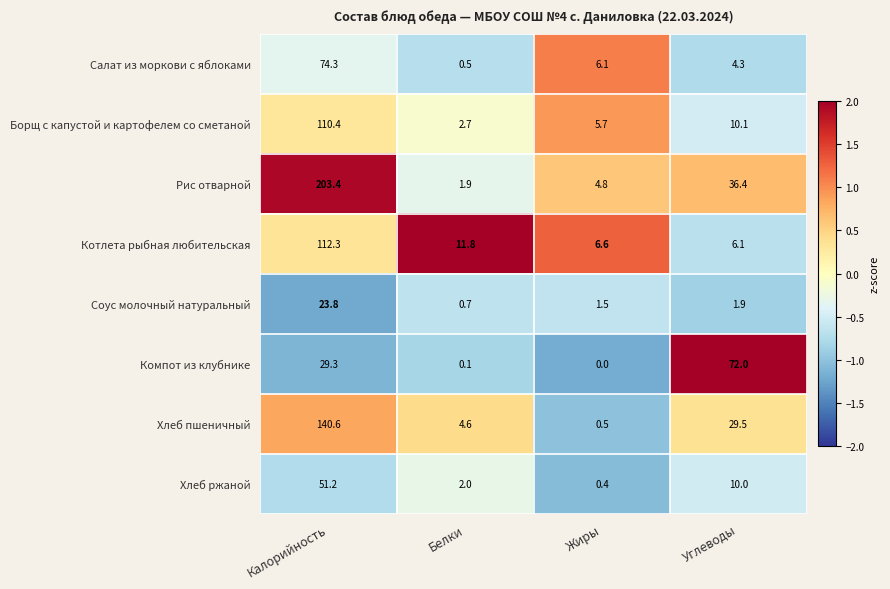

The value of Компот из клубнике at Калорийность is 50.7. True or false?

False